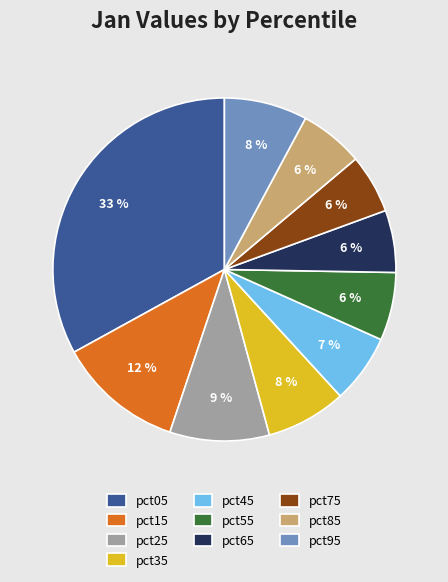

What is the largest slice in the pie chart?

pct05